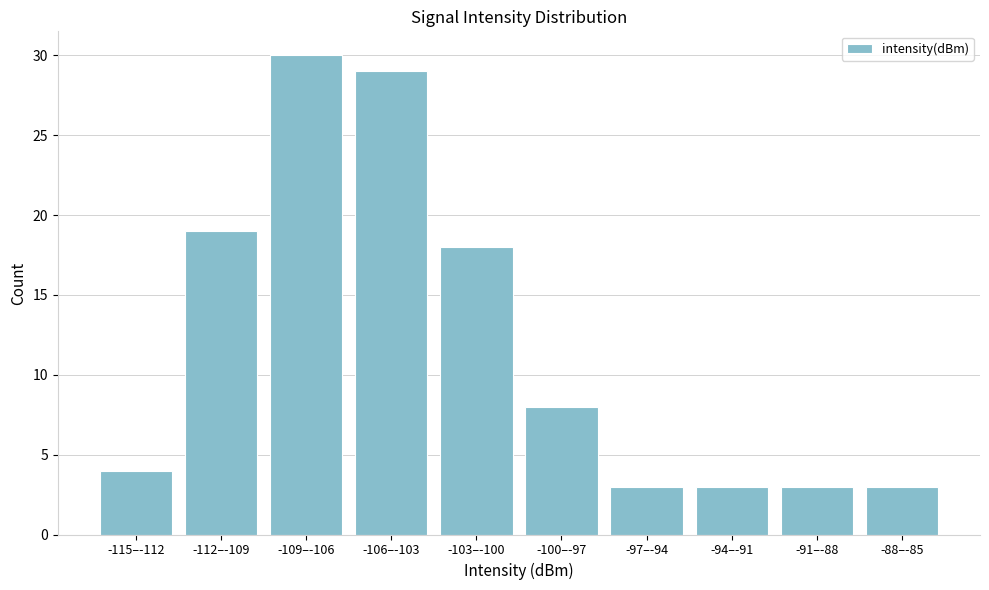

Reading left to right, what are all the values shown in this chart?

-115–-112=4	-112–-109=19	-109–-106=30	-106–-103=29	-103–-100=18	-100–-97=8	-97–-94=3	-94–-91=3	-91–-88=3	-88–-85=3